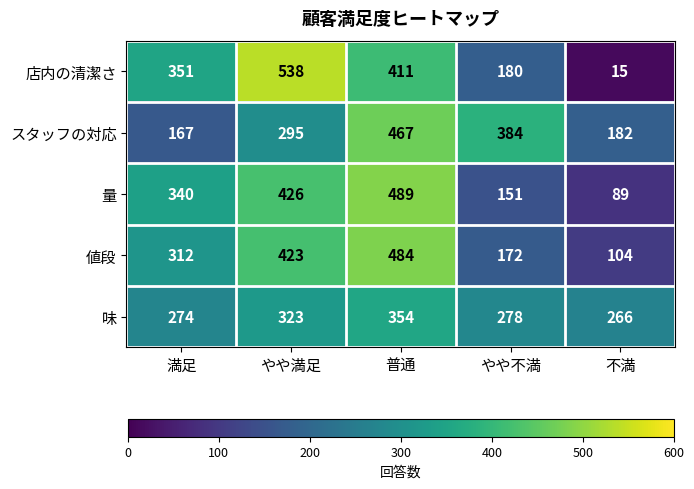

Read the スタッフの対応 value at 普通, to the nearest 5.

465